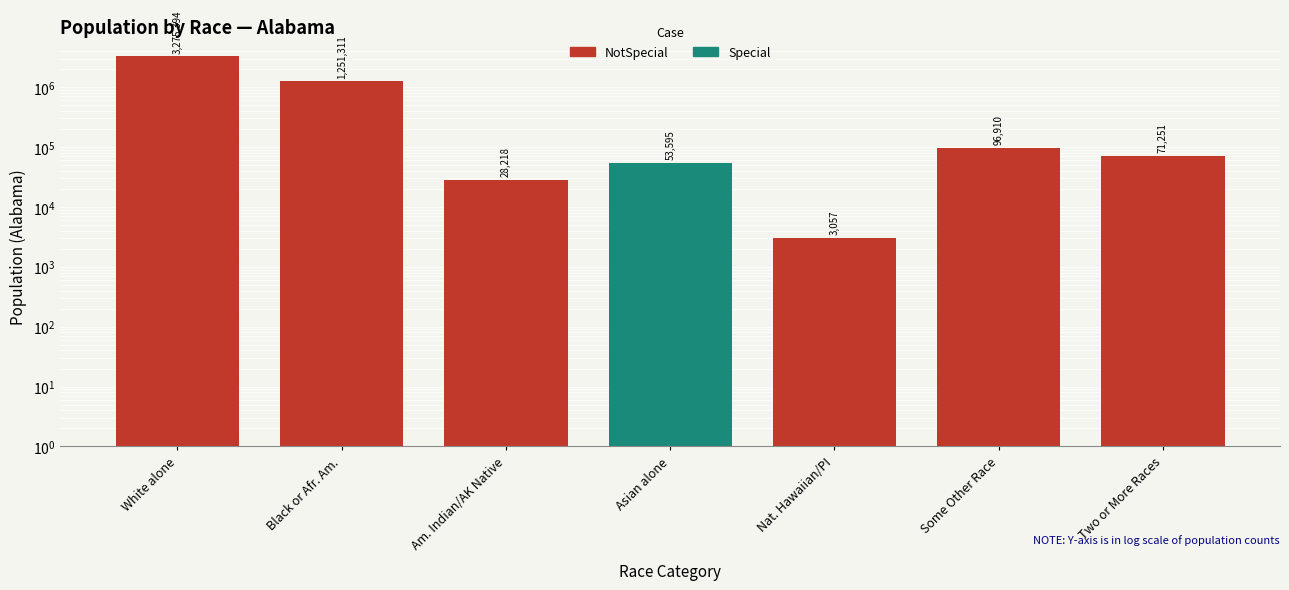

Does the chart contain stacked bars?

No